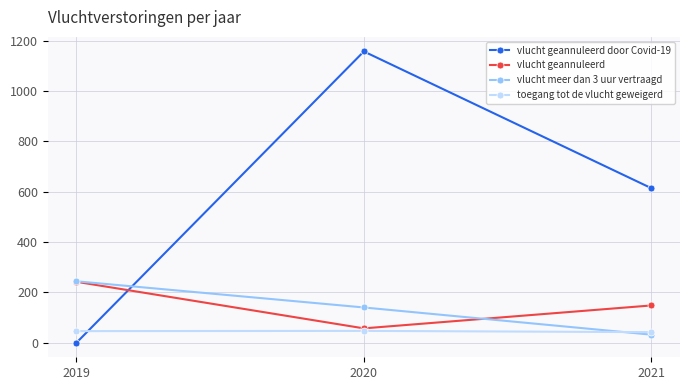

What is the sum of all toegang tot de vlucht geweigerd values?

135